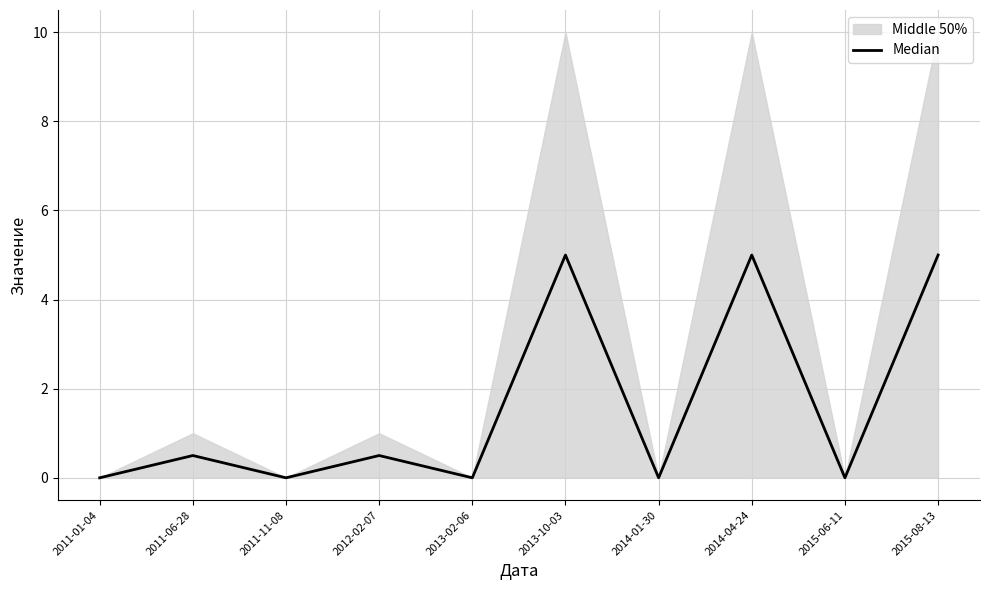

True or false: the data shows 0.0 at 2015-06-11.

True